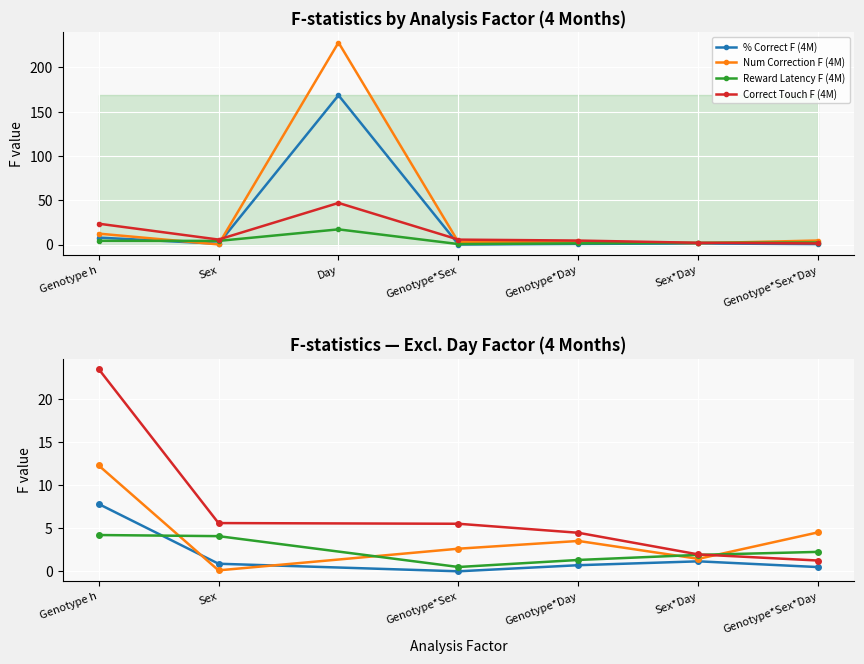

Reading left to right, extract all data points from this chart.

% Correct F (4M): 7.8	0.9	0.0	0.7	1.2	0.5
Num Correction F (4M): 12.3	0.1	2.6	3.5	1.4	4.5
Reward Latency F (4M): 4.2	4.1	0.5	1.3	1.9	2.3
Correct Touch F (4M): 23.6	5.6	5.5	4.5	2.0	1.2